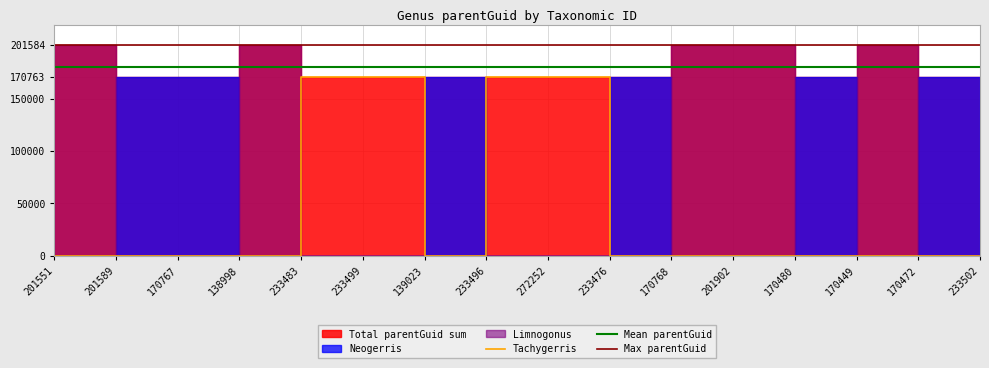

What is the total value across all series at 233499?

341540